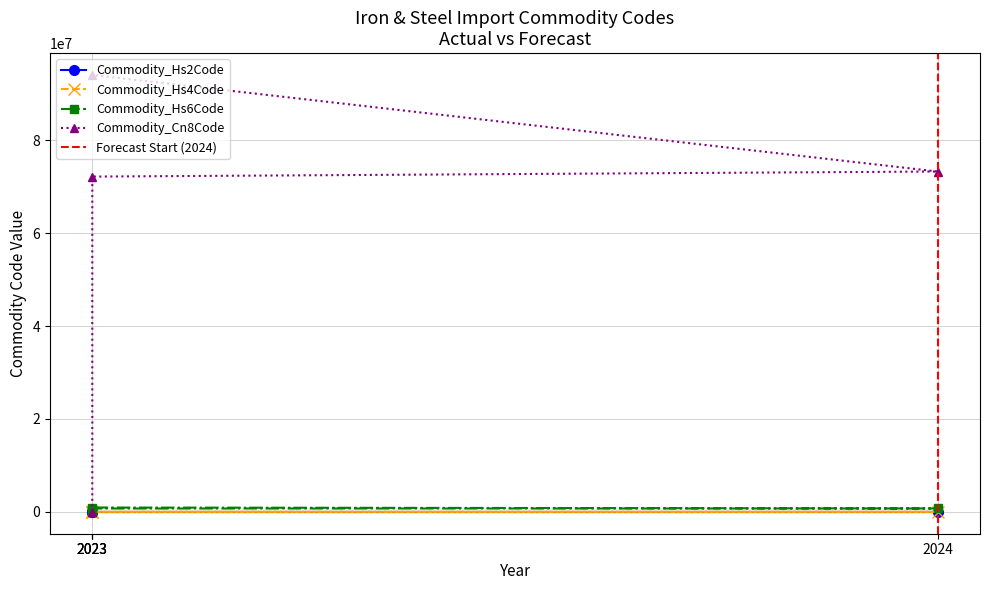

How many lines are shown in the chart?

4